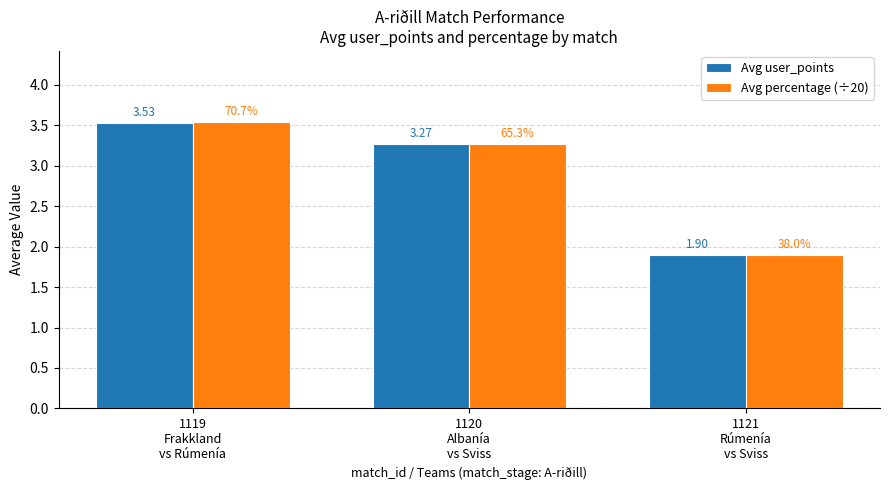

What is the difference between the maximum and minimum values in the Avg percentage (÷20) series?

1.6